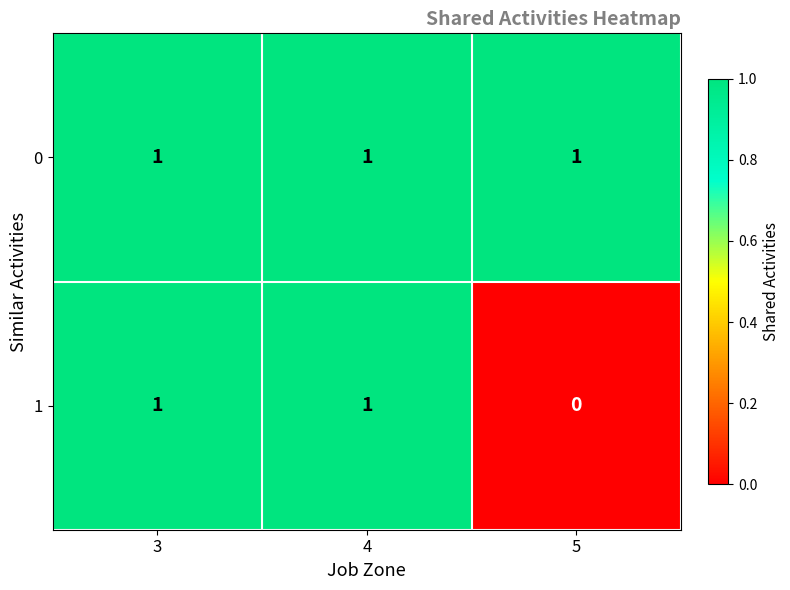

Reading left to right, what are all the values shown in this chart?

0: 3=1	4=1	5=1
1: 3=1	4=1	5=0